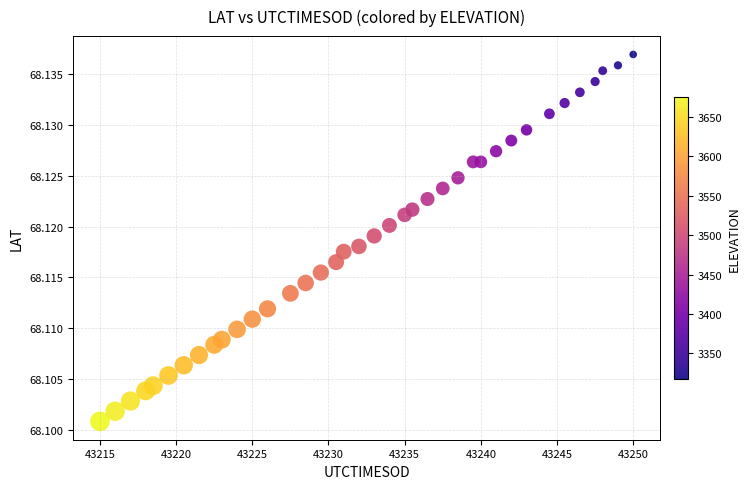

What is the range of X values (max minus min)?

35.0